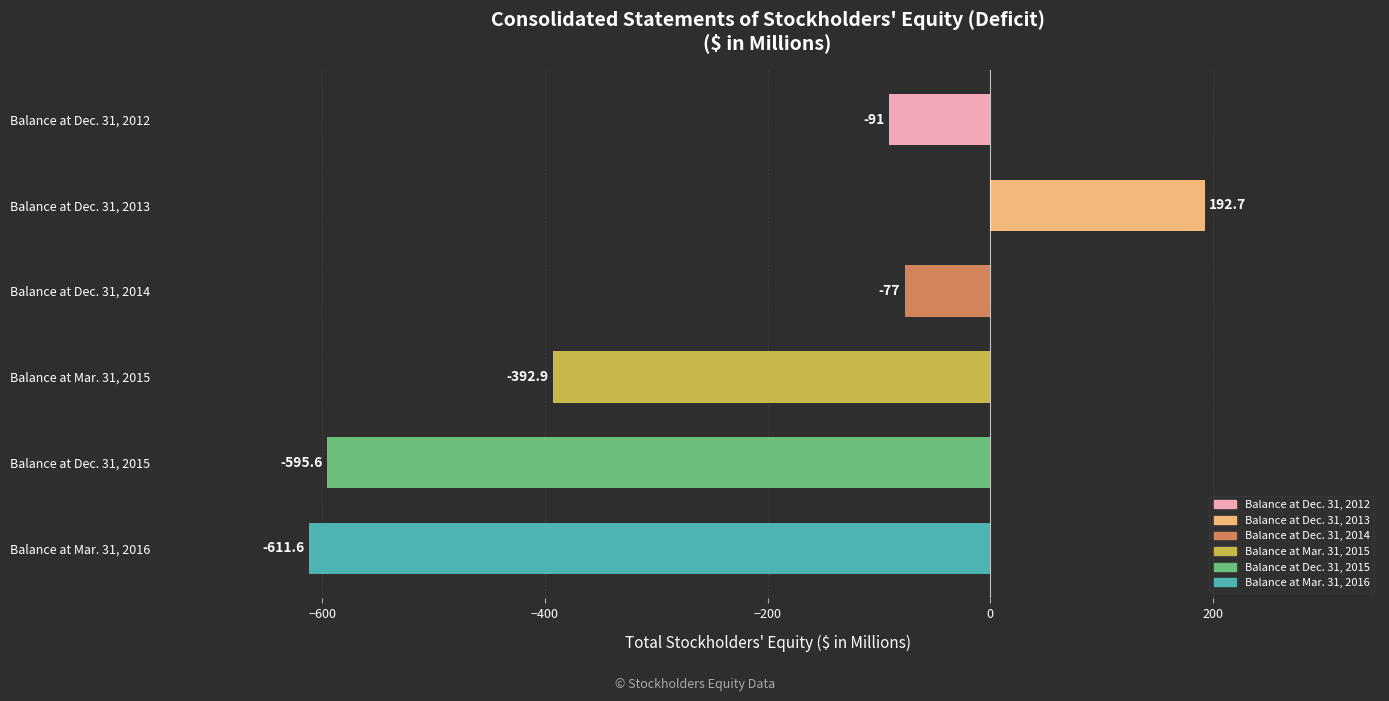

Reading bottom to top, extract all data points from this chart.

Balance at Mar. 31, 2016=-611.6	Balance at Dec. 31, 2015=-595.6	Balance at Mar. 31, 2015=-392.9	Balance at Dec. 31, 2014=-77.0	Balance at Dec. 31, 2013=192.7	Balance at Dec. 31, 2012=-91.0